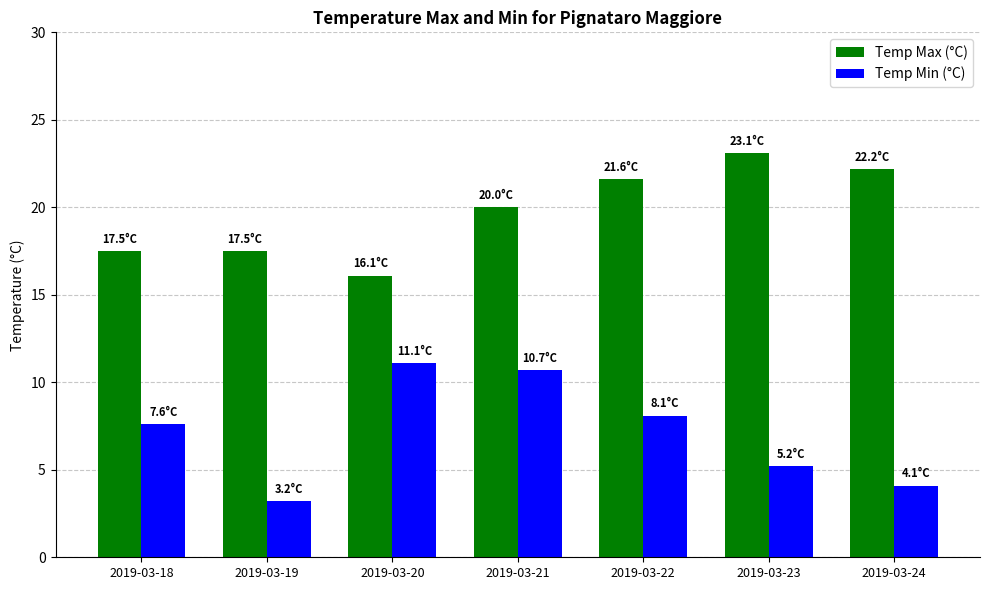

What is the difference between the highest and lowest values at 2019-03-23?

17.9